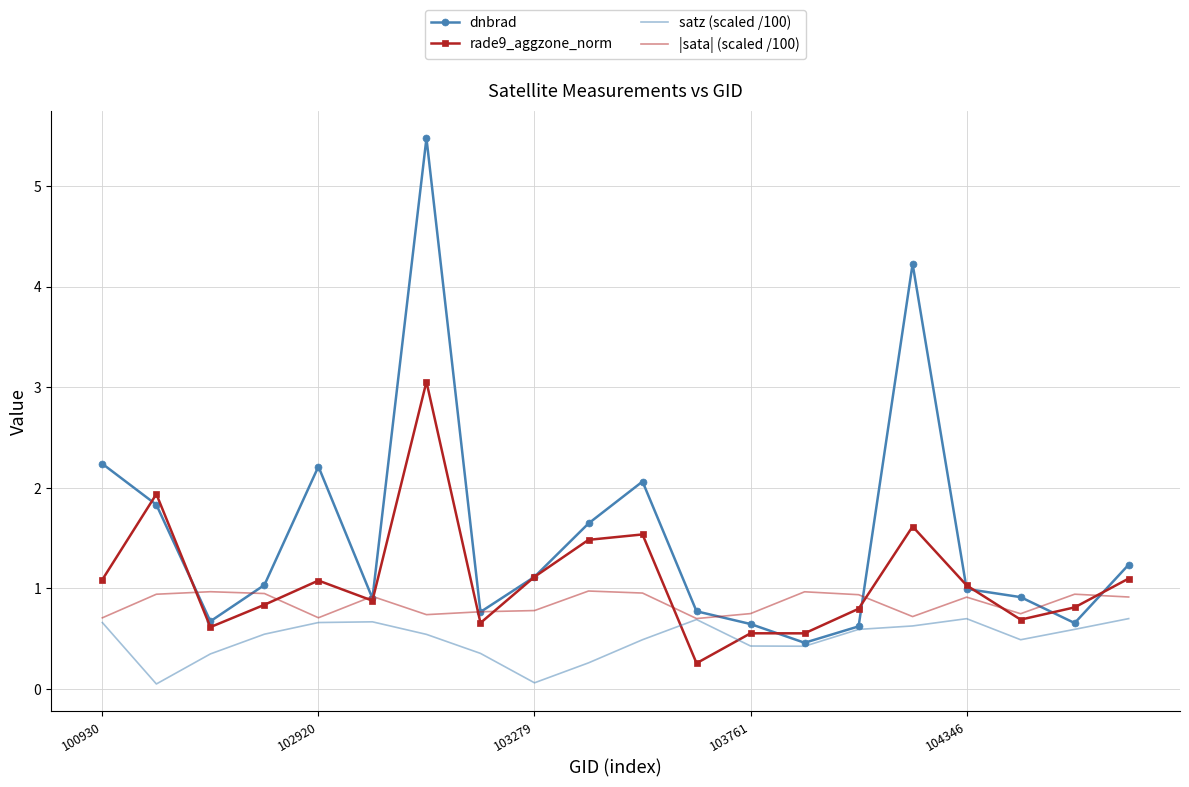

Which series has the widest spread of values?

dnbrad